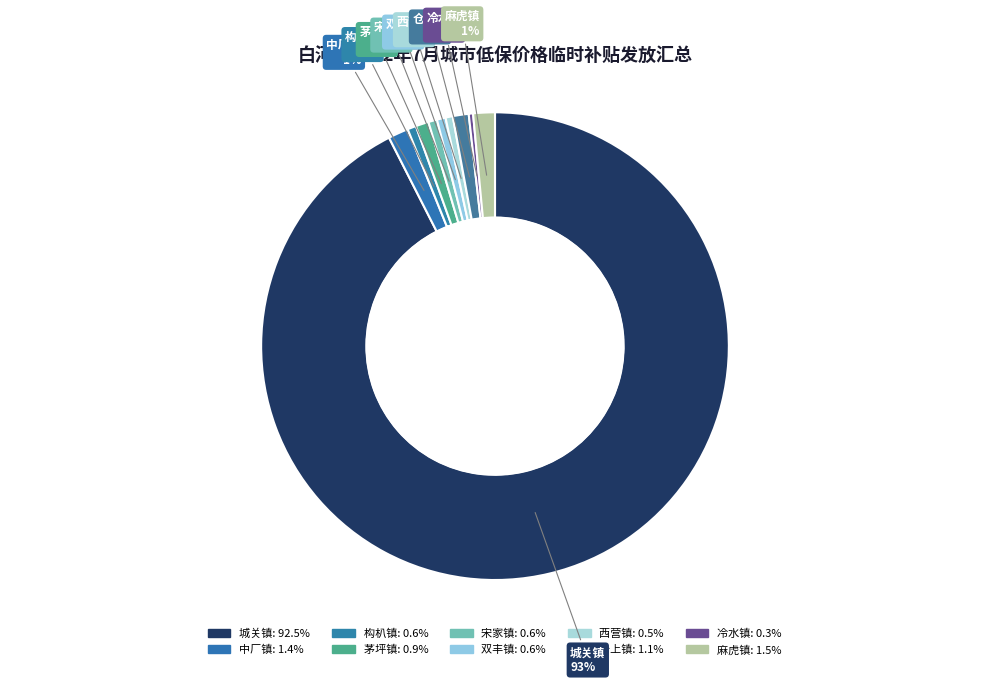

How much of the chart is everything except 西营镇?

99.5%